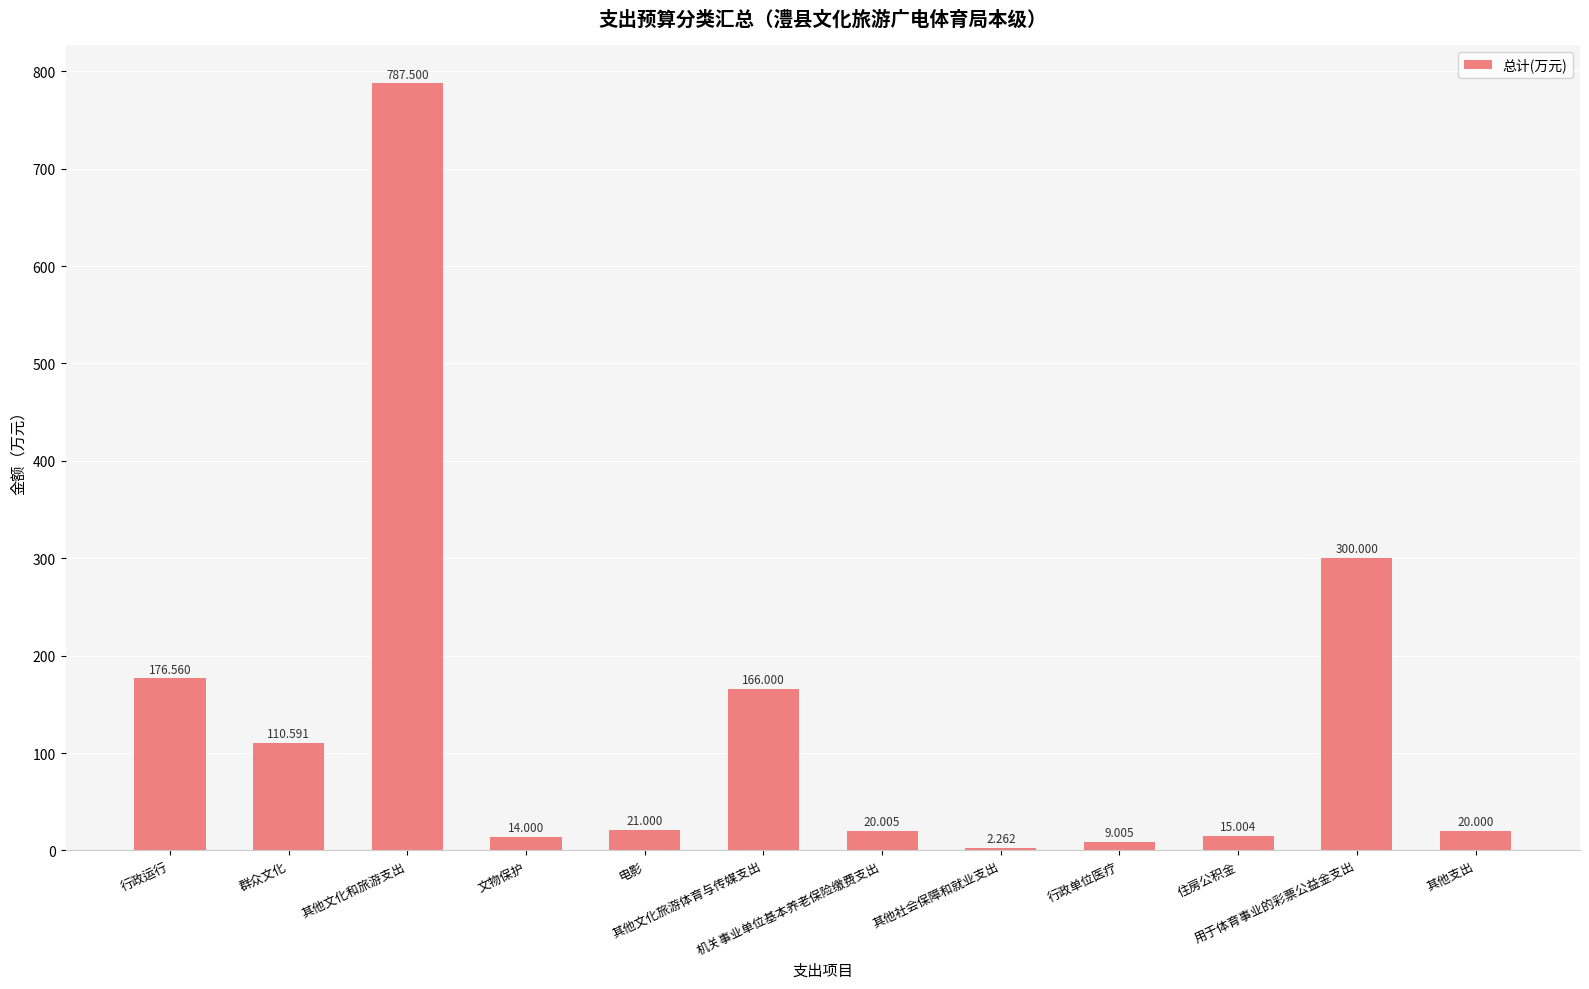

Which category has the highest value across all series?

其他文化和旅游支出